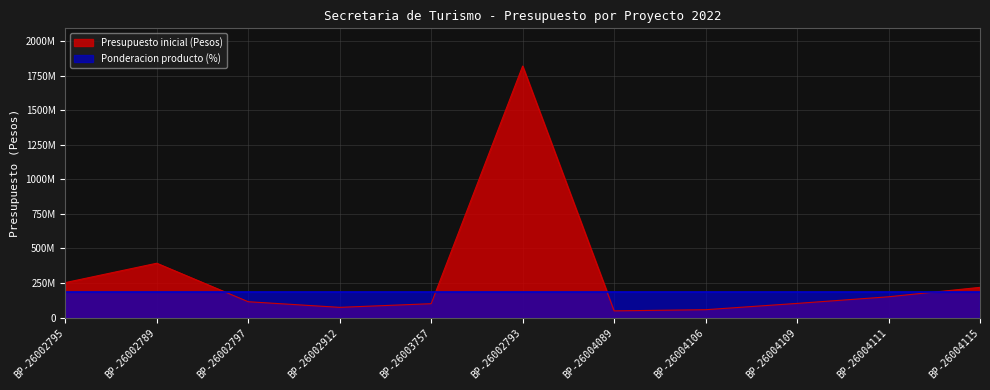

What is the minimum value shown in the chart?

48000000